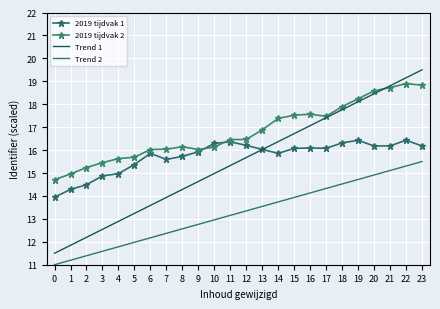

Which series has the largest total across all categories?

2019 tijdvak 2